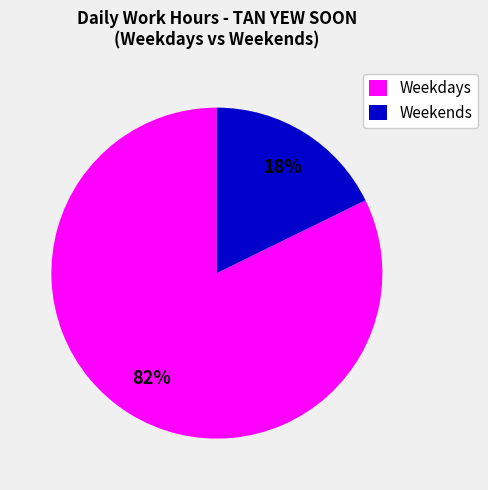

Rank the categories by value from highest to lowest.

Weekdays, Weekends